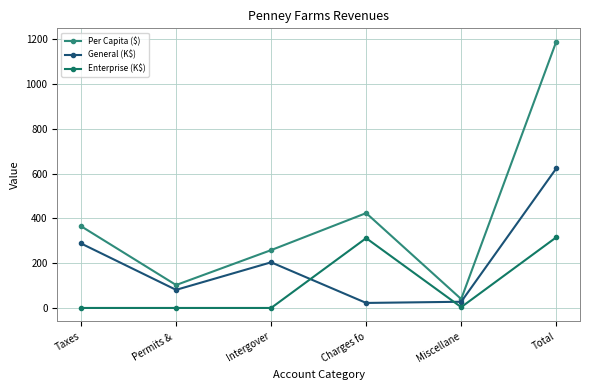

True or false: Per Capita ($) and General (K$) cross at least once.

False